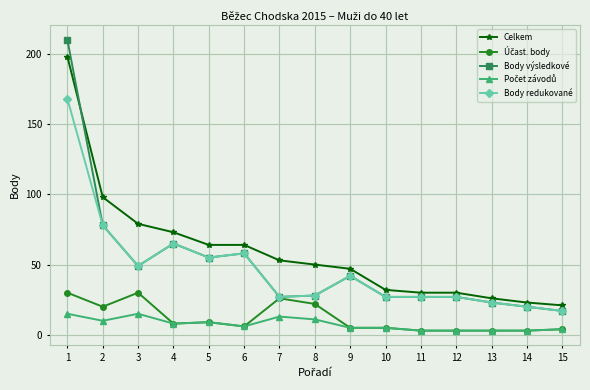

Is it true that Body výsledkové equals 76 at 6?

False